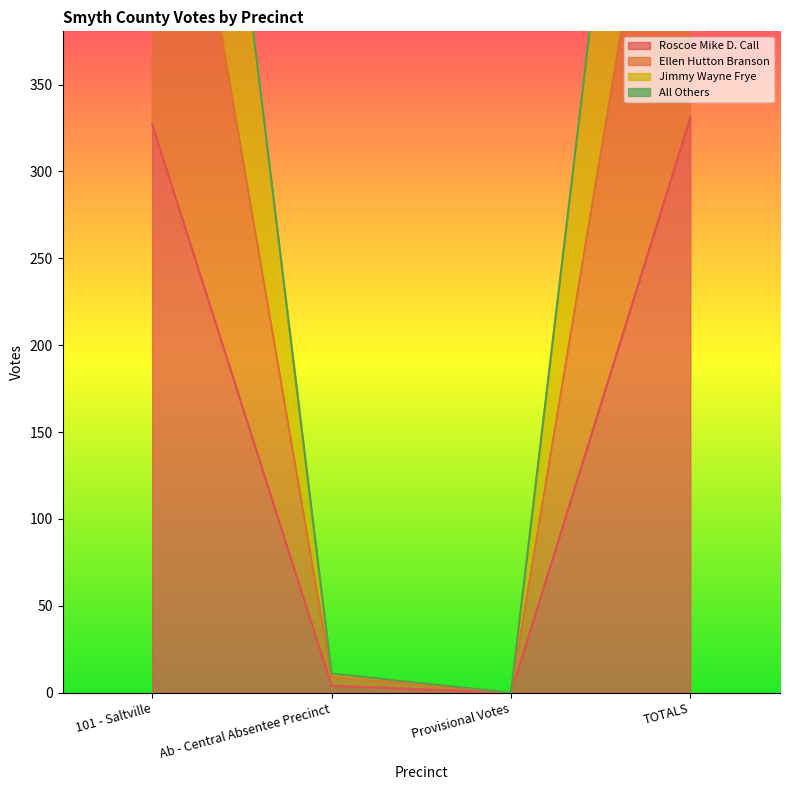

At how many categories does at least one series exceed 129?

2